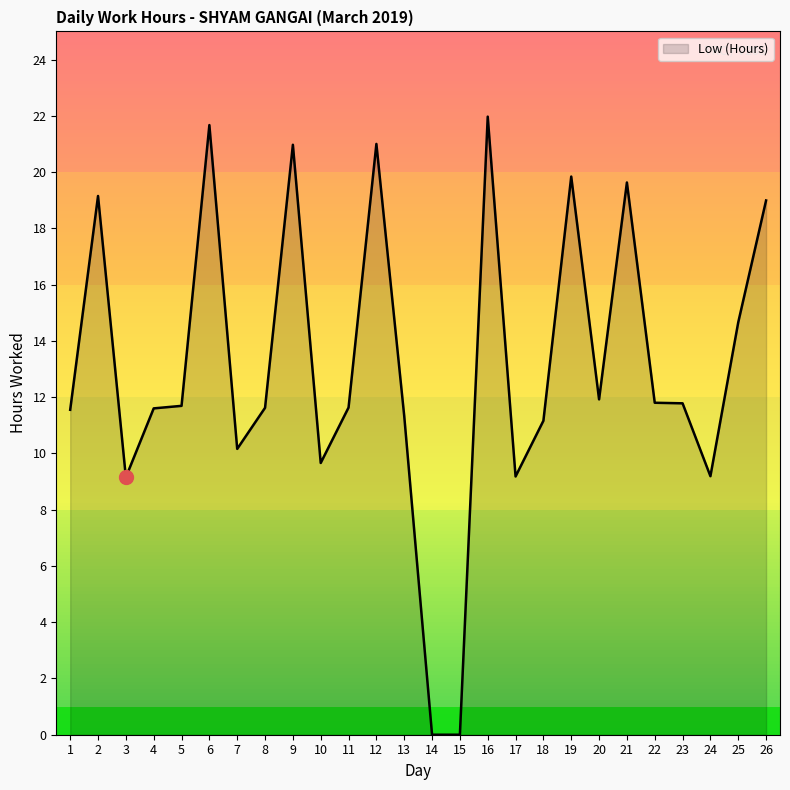

What is the difference between the maximum and minimum values?

22.0